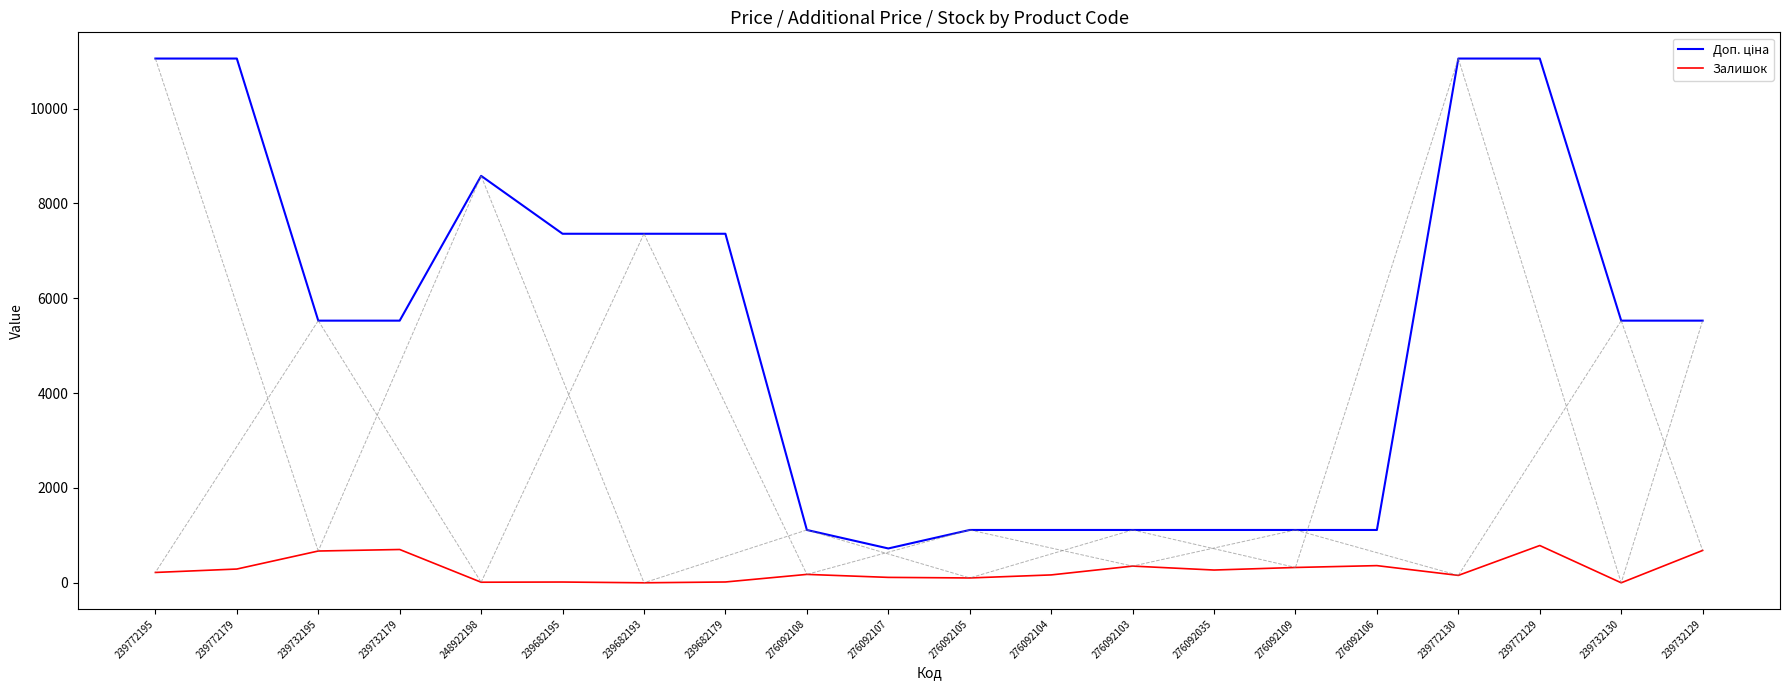

What is the difference between the maximum and minimum values in the Залишок series?

786.0